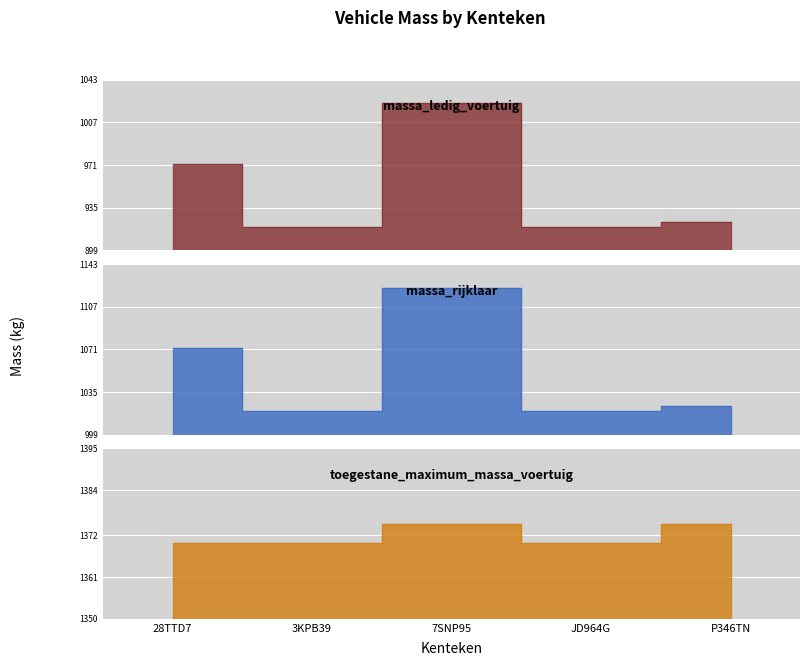

Which series has the widest spread of values?

massa_ledig_voertuig